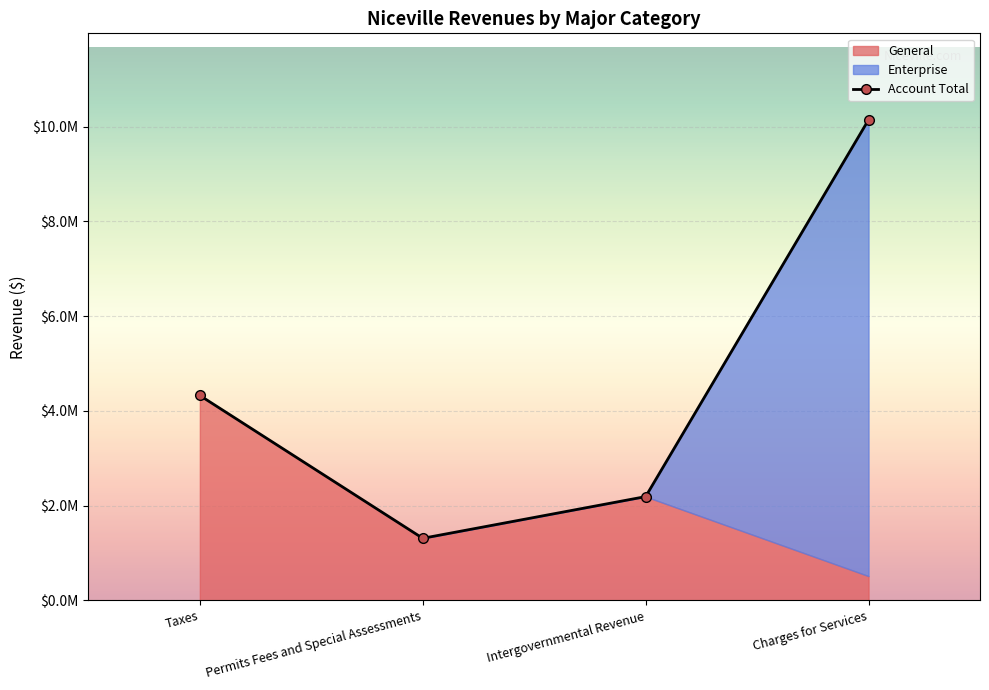

The chart shows a value of 1206494 at Taxes. True or false?

False